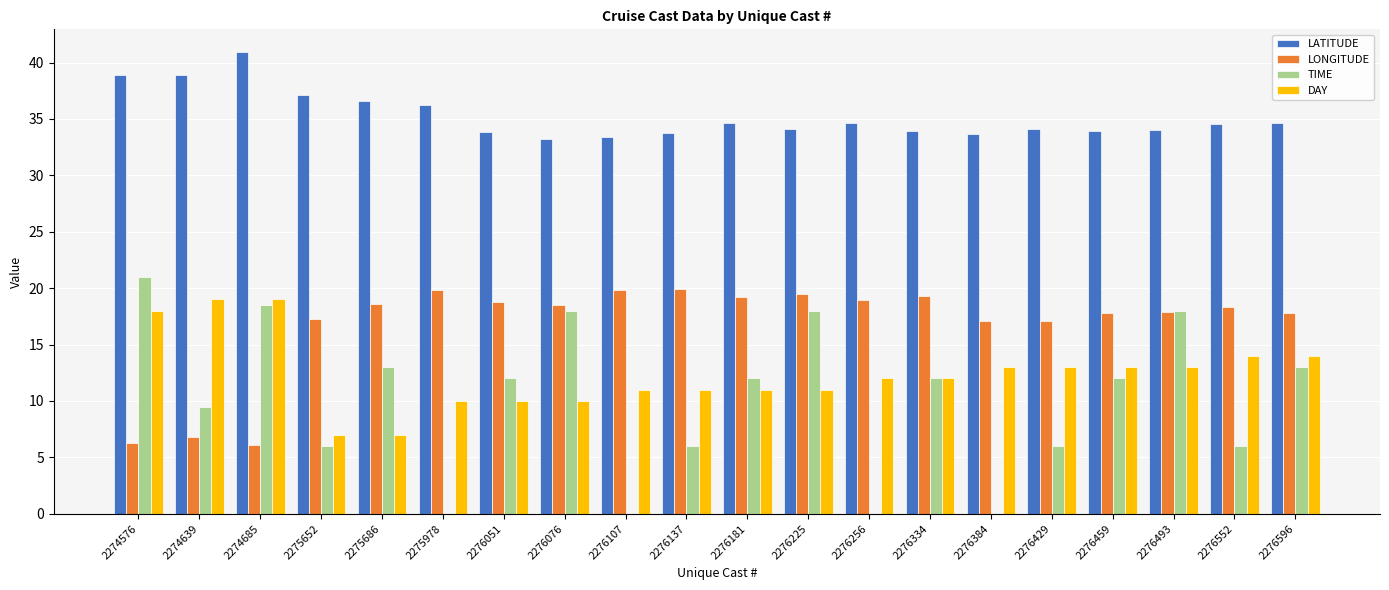

How many groups of bars are there?

20